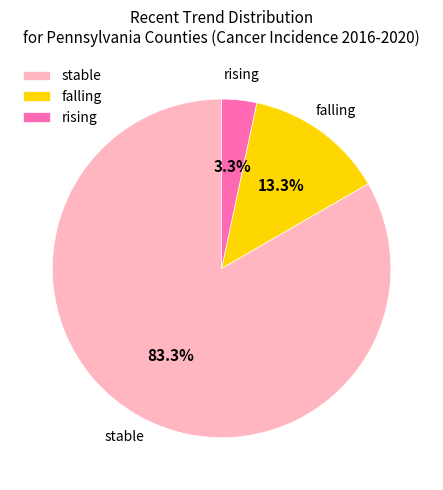

What is the largest slice in the pie chart?

stable